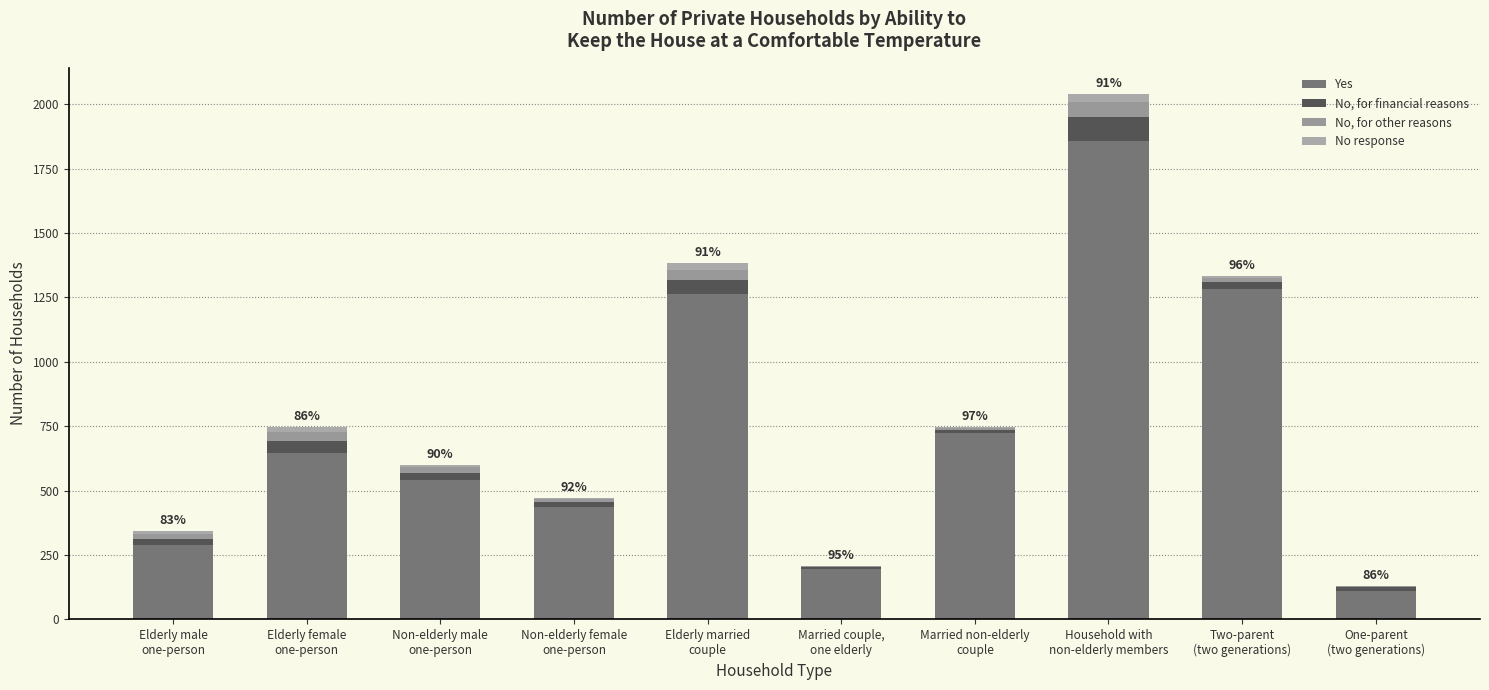

How many series are shown in this chart?

4